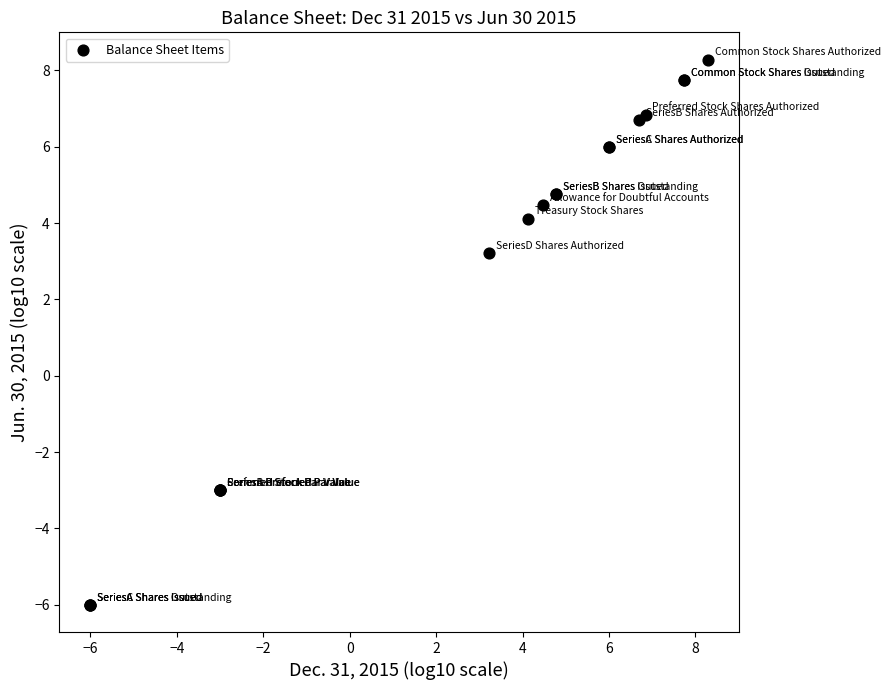

What Y value in the scatter plot is closest to 1?

3.2